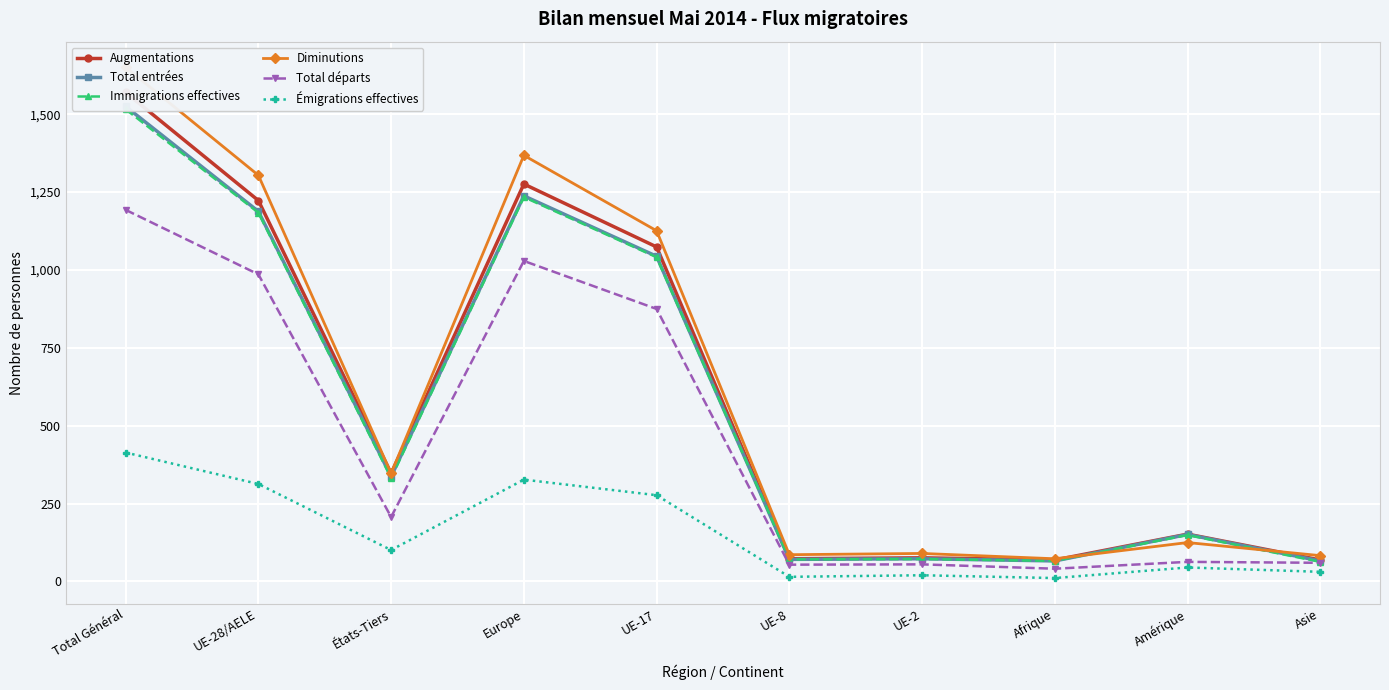

True or false: Total départs and Émigrations effectives cross at least once.

False